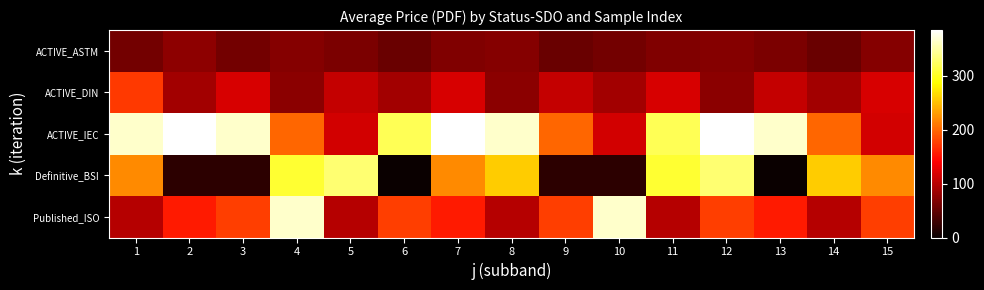

Which series has the largest range (max minus min)?

Definitive_BSI